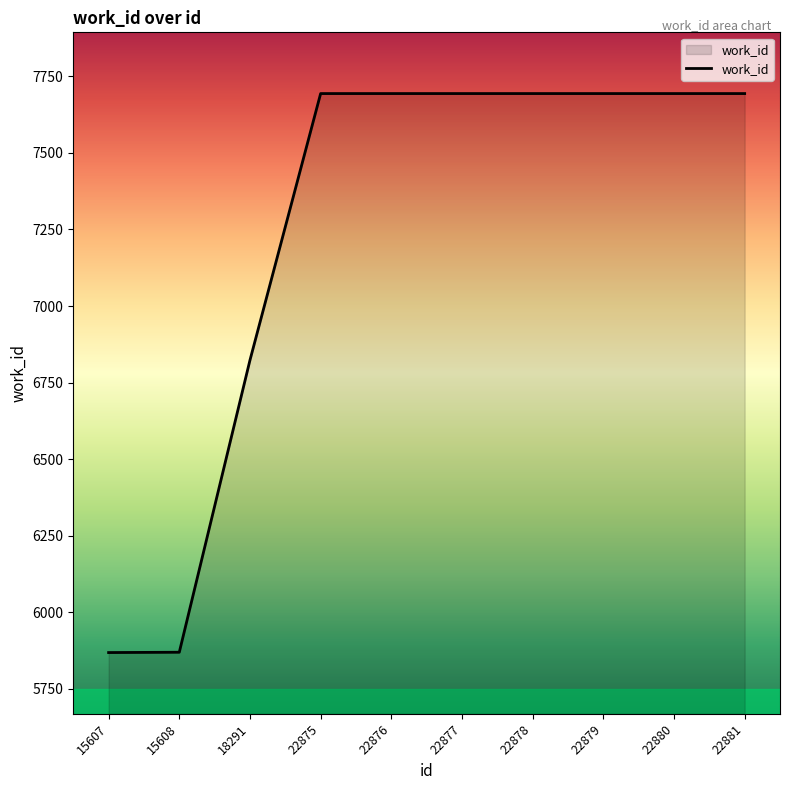

Between 22881 and 18291, which is larger?

22881